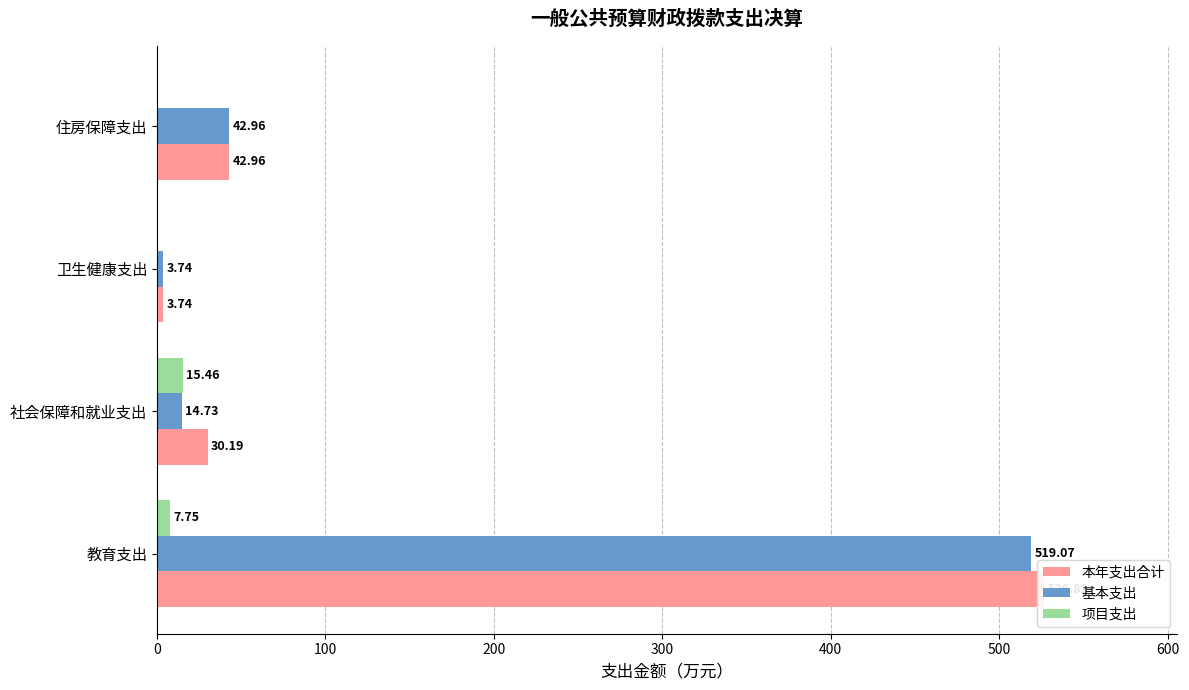

What is the average value of the 基本支出 series?

145.1